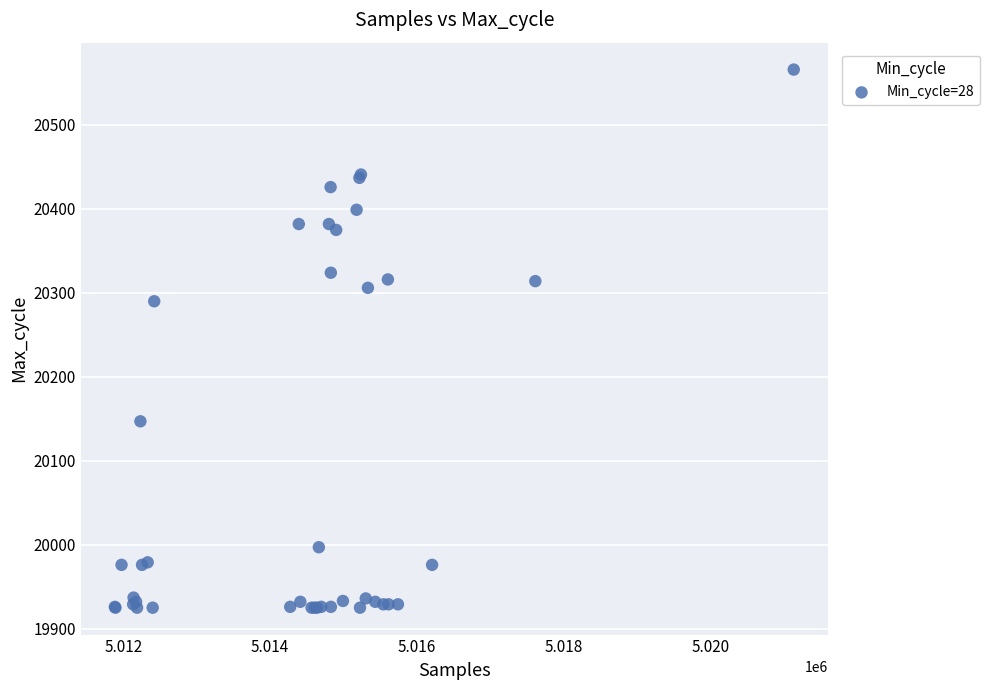

What Y value in the scatter plot is closest to 20245?

20290